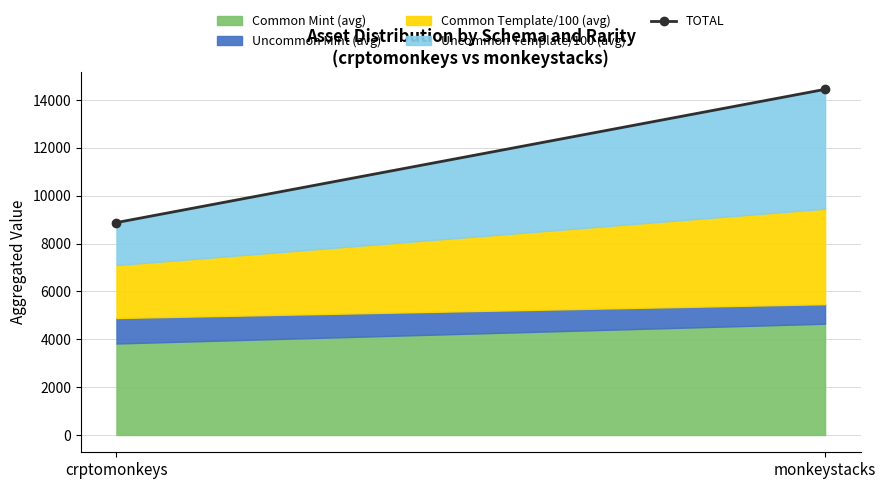

Reading left to right, what are all the values shown in this chart?

crptomonkeys=8875.9	monkeystacks=14443.3